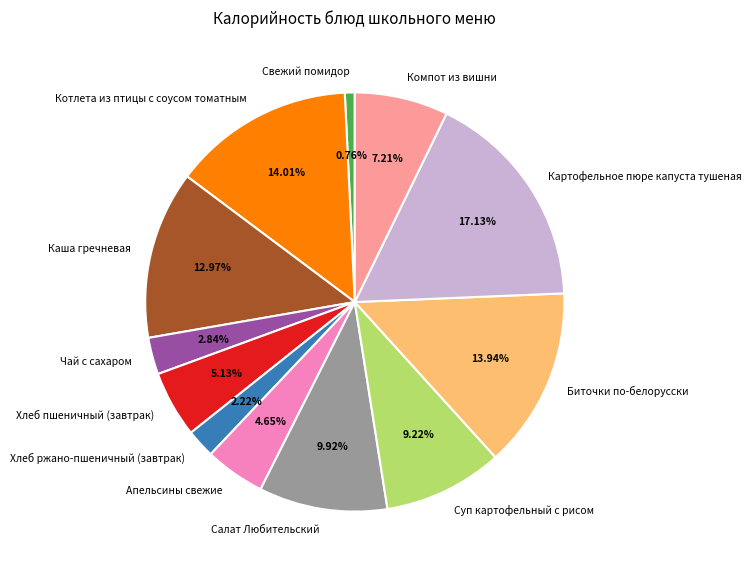

How many segments does this pie chart have?

12